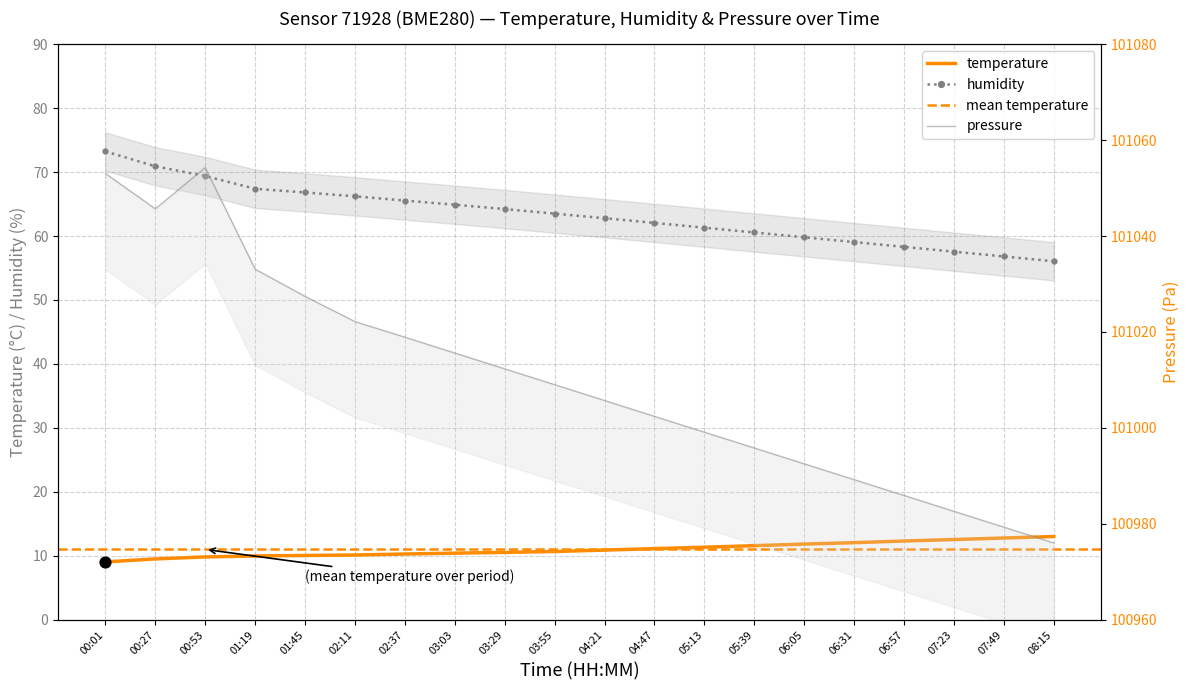

Which series has the widest spread of Y values?

pressure_norm